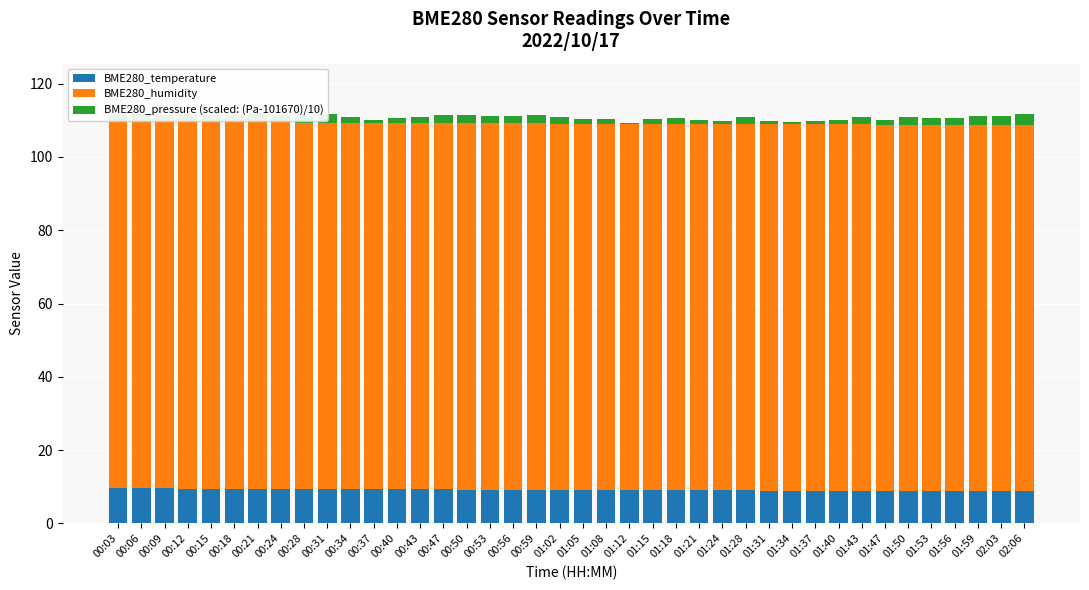

Is it true that BME280_temperature equals 9.0 at 01:15?

True